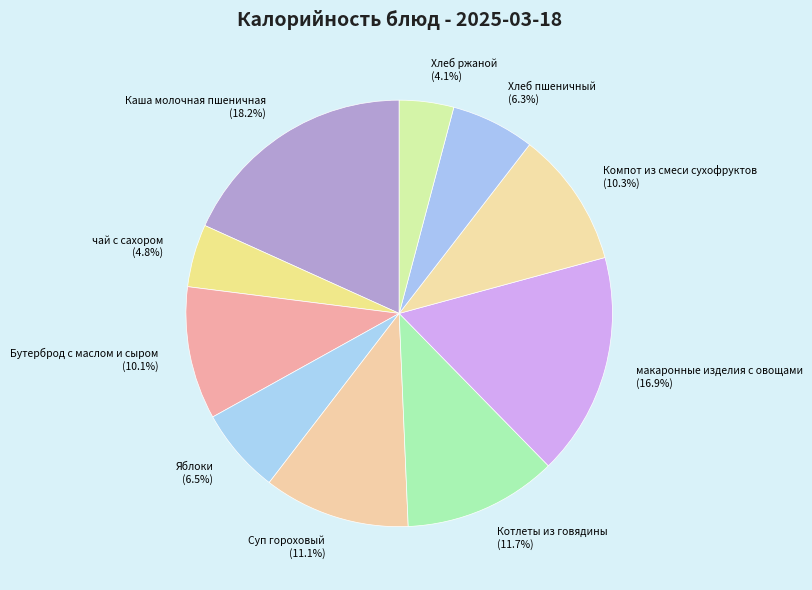

Combined, what portion of the pie is Котлеты из говядины and Каша молочная пшеничная?

29.9%